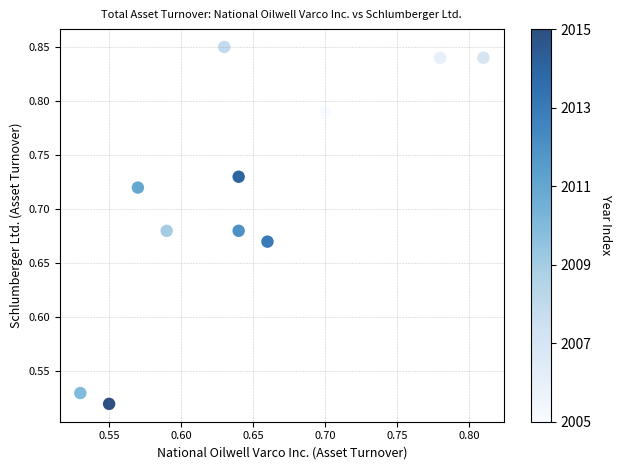

What is the range of X values (max minus min)?

0.3